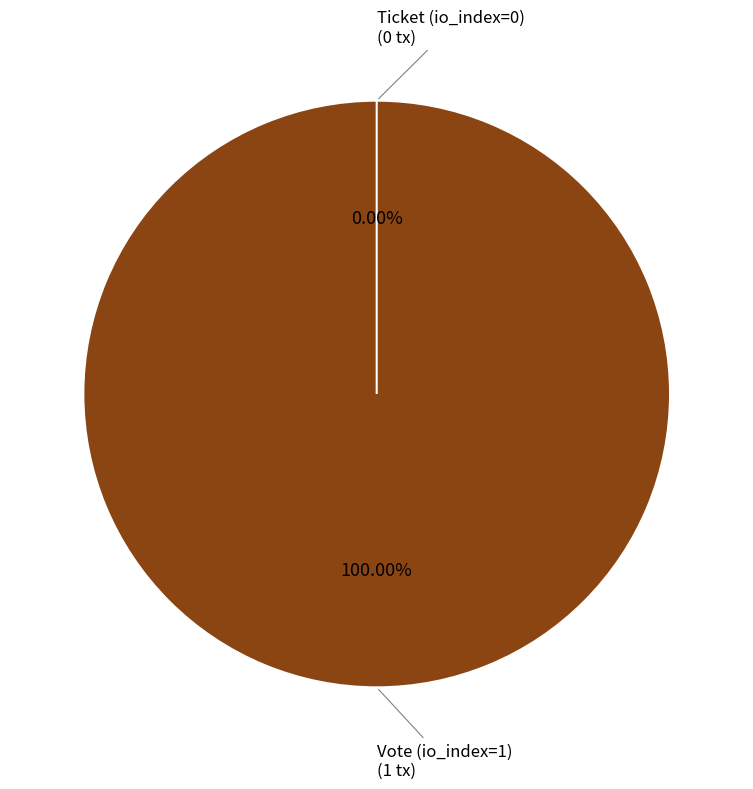

How much of the chart is everything except Ticket (io_index=0)?

100.0%